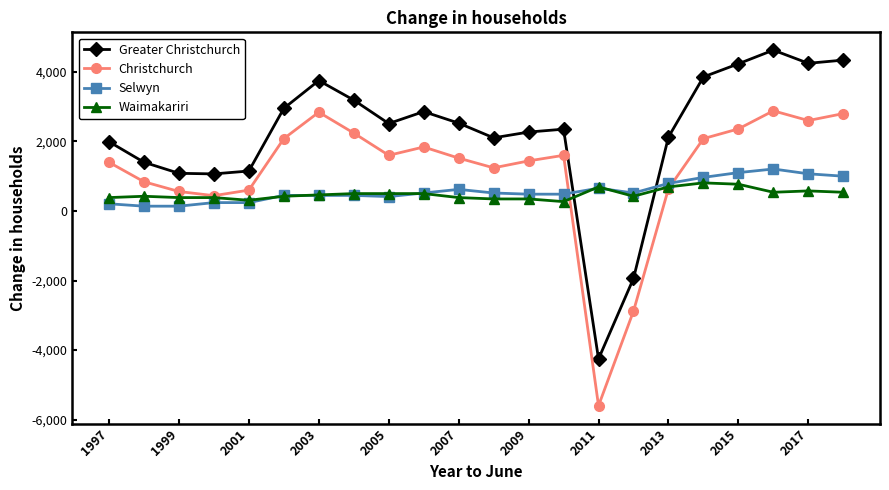

What is the value of the Waimakariri point at the 1st from the left?

385